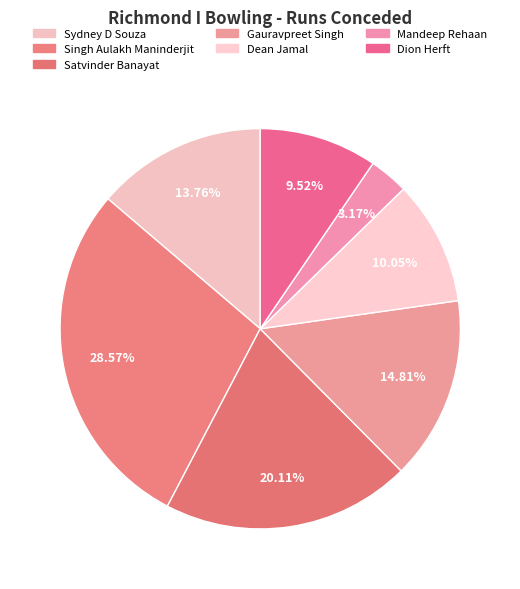

Count the number of slices in the pie.

7